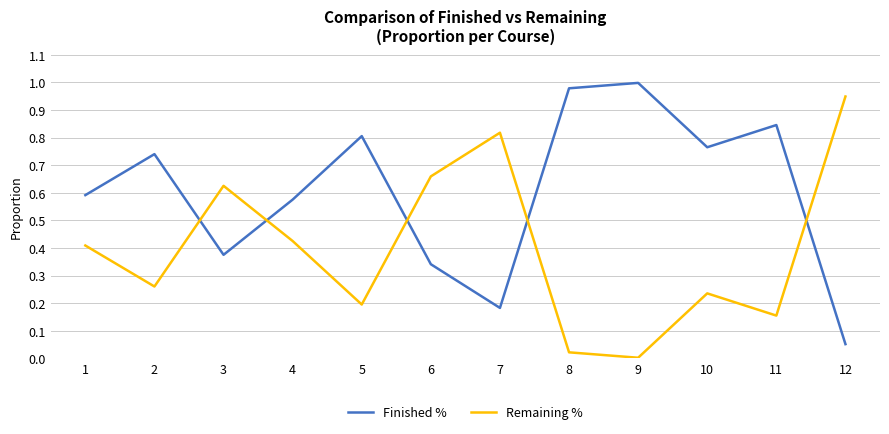

How many interior local valleys does the Finished % series have?

3